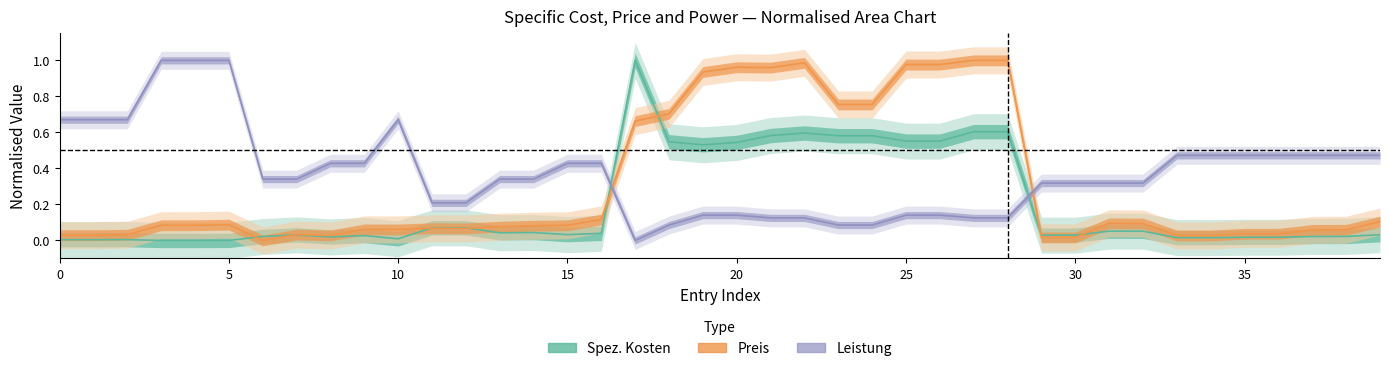

What is the difference between the maximum and minimum values in the Spez. Kosten series?

1.0